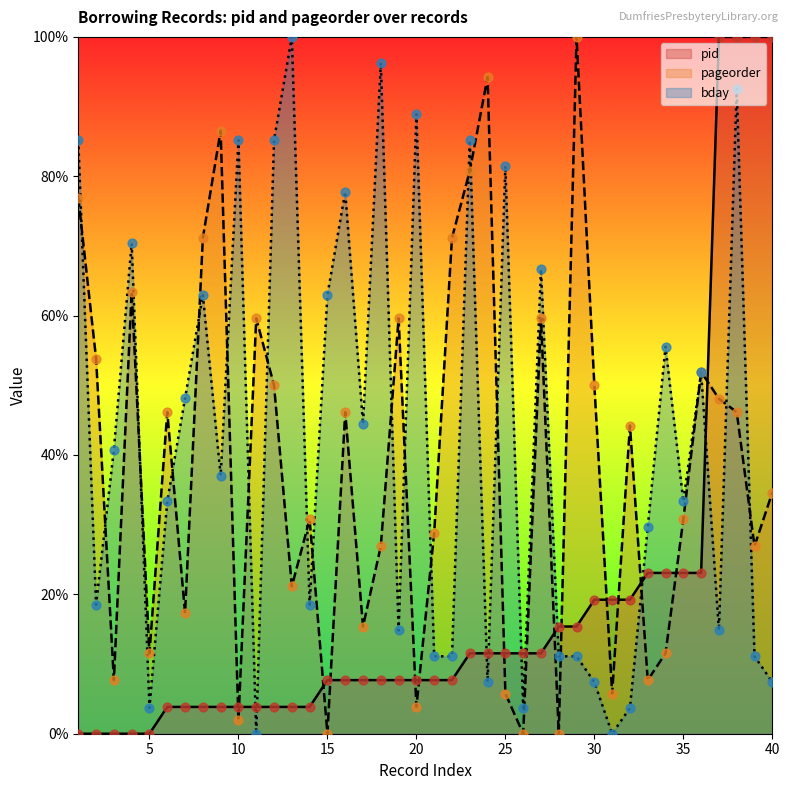

Which series has the widest spread of Y values?

pid